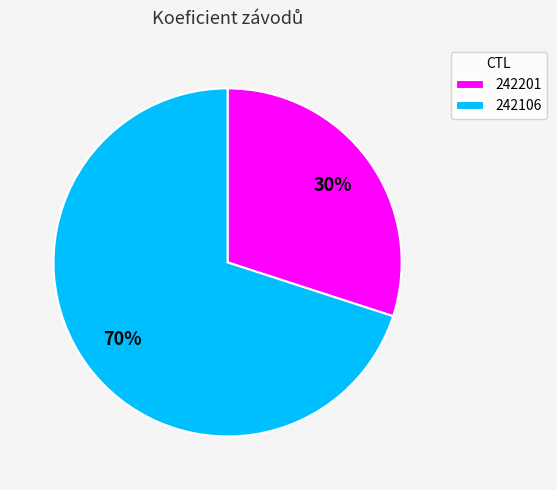

Which category has the biggest portion of the pie?

242106